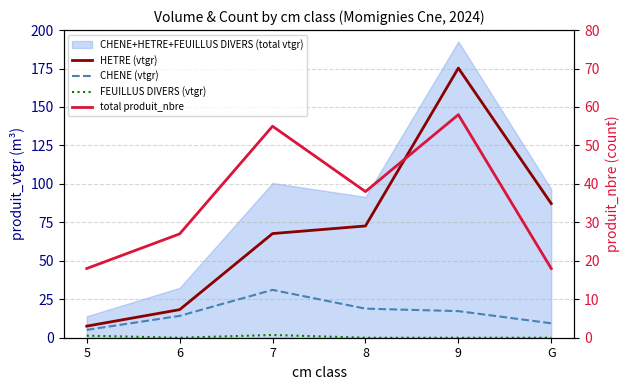

Where is the first local maximum for FEUILLUS DIVERS (vtgr)?

7